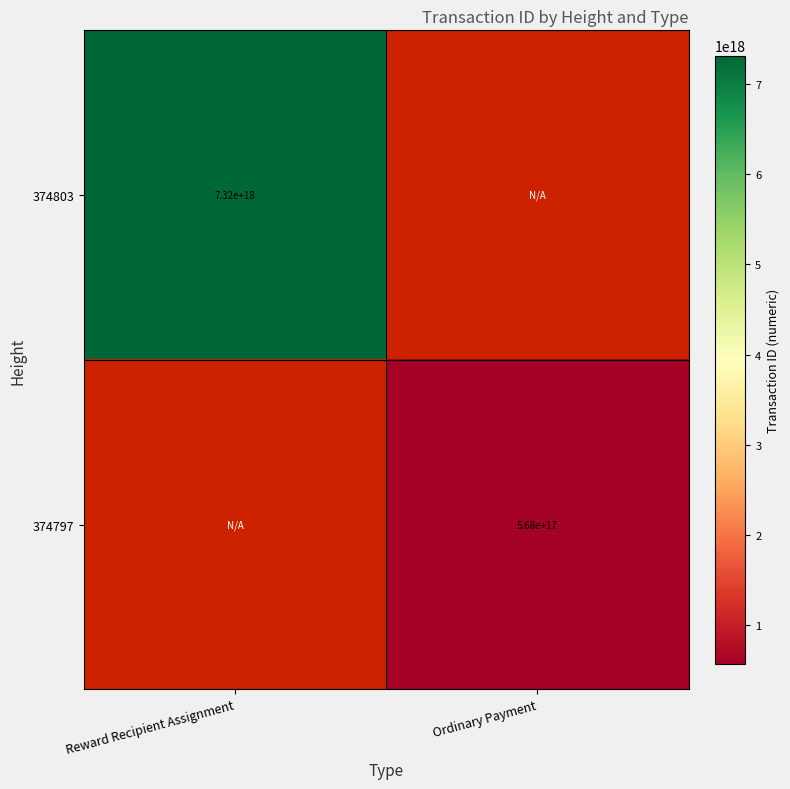

The 374803 series shows 4134318530338321920 at Reward Recipient Assignment. True or false?

False